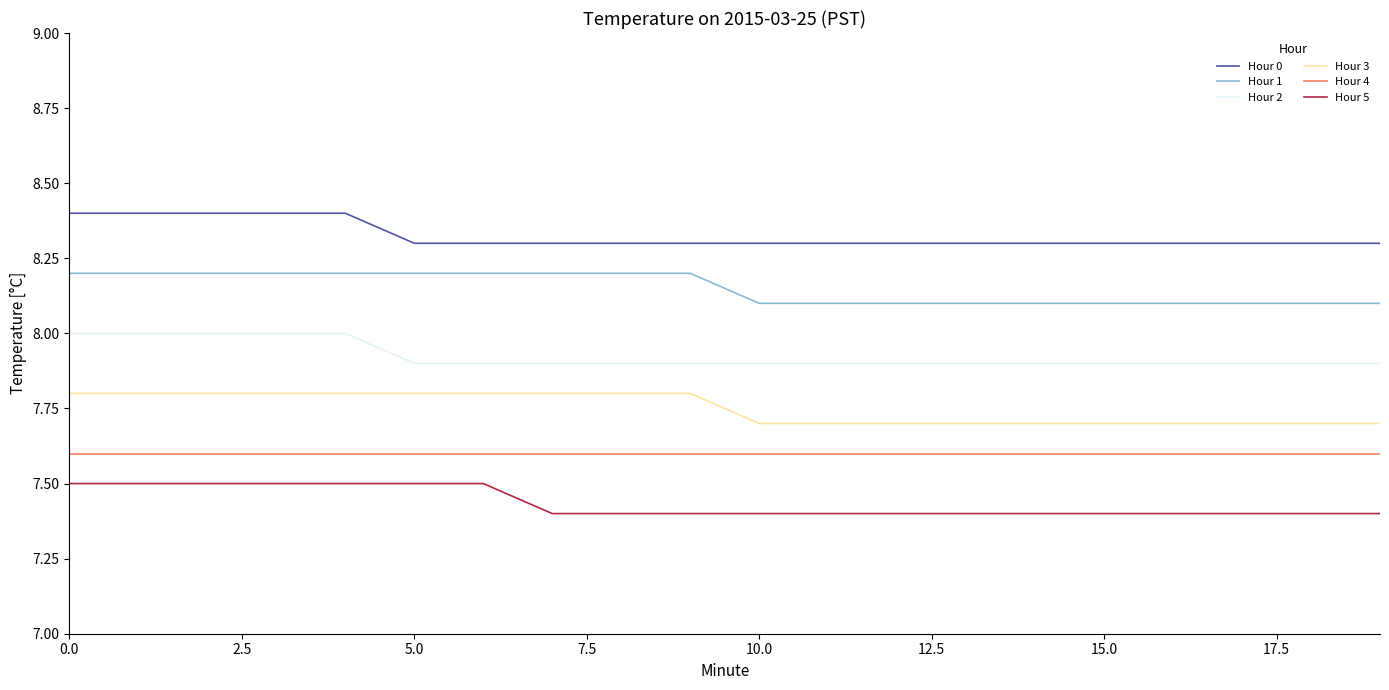

What is the greatest value displayed?

8.4